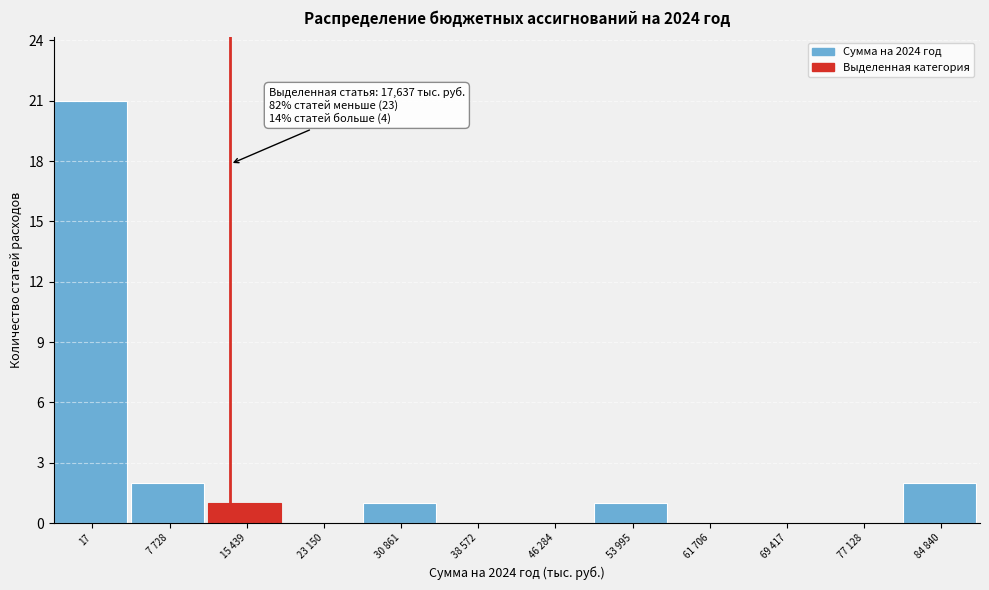

Reading left to right, transcribe all the data shown in this chart.

17=21	7 728=2	15 439=1	23 150=0	30 861=1	38 572=0	46 284=0	53 995=1	61 706=0	69 417=0	77 128=0	84 840=2